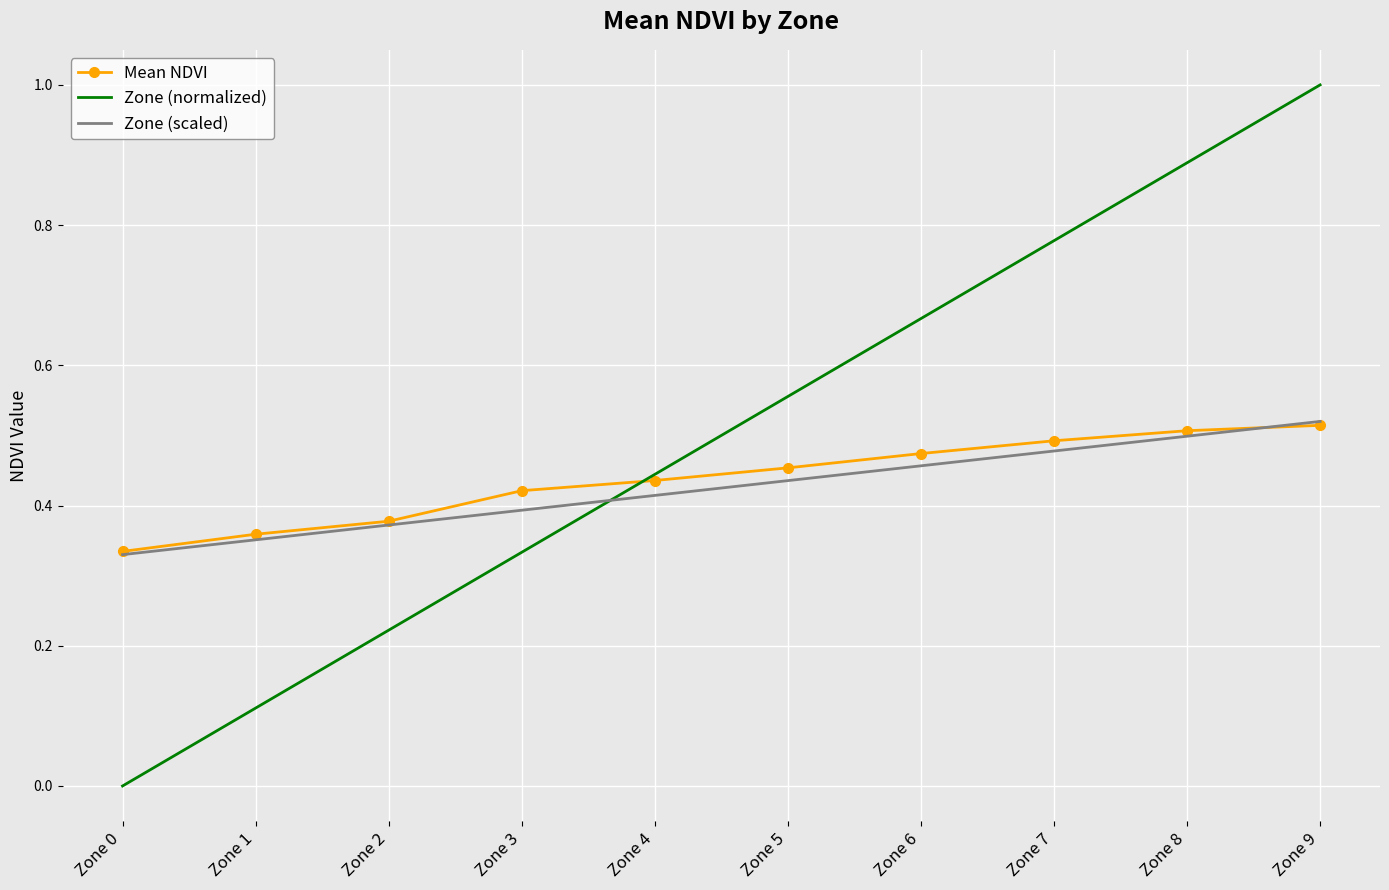

Which label corresponds to the largest value in the chart?

Zone 9